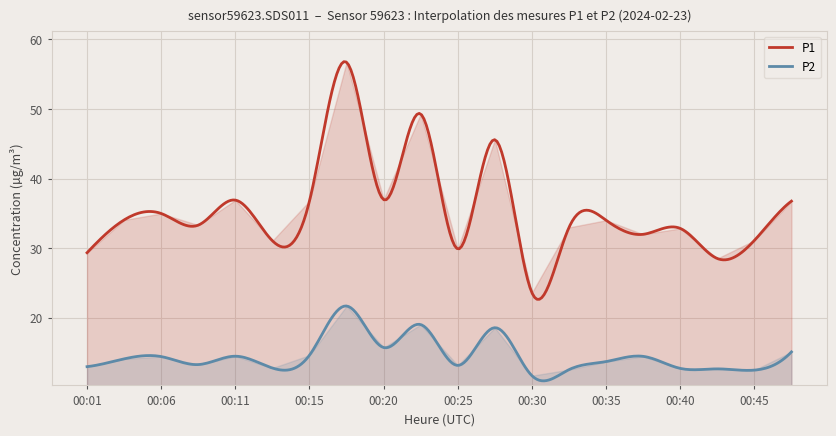

Does the chart display data point markers on the line(s)?

No